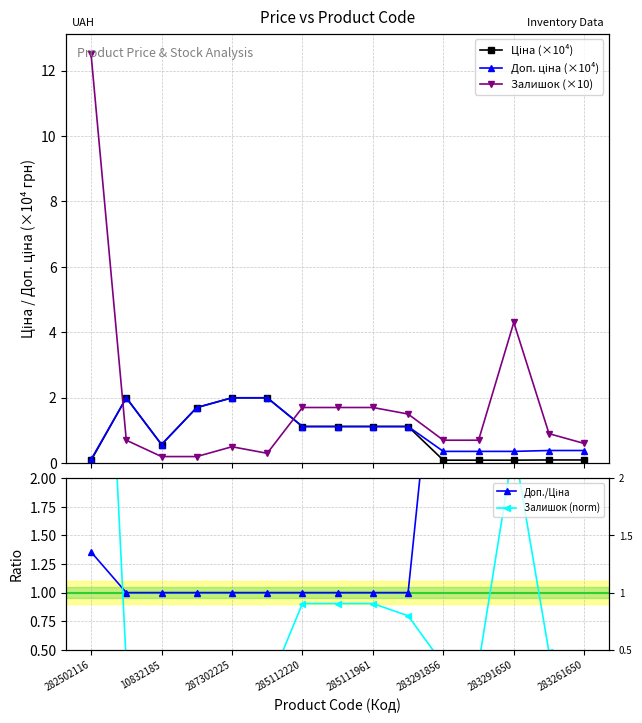

Which series has the largest total across all categories?

Доп./Ціна